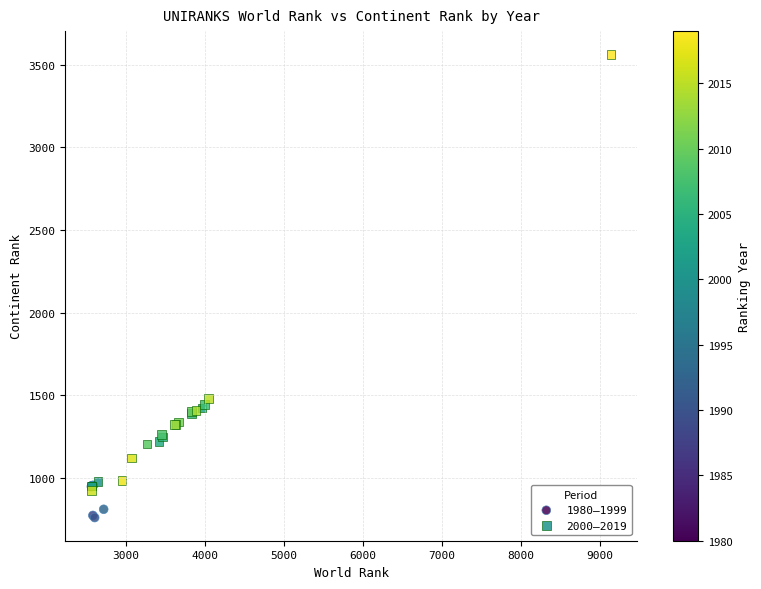

Which series has the widest spread of Y values?

2000–2019